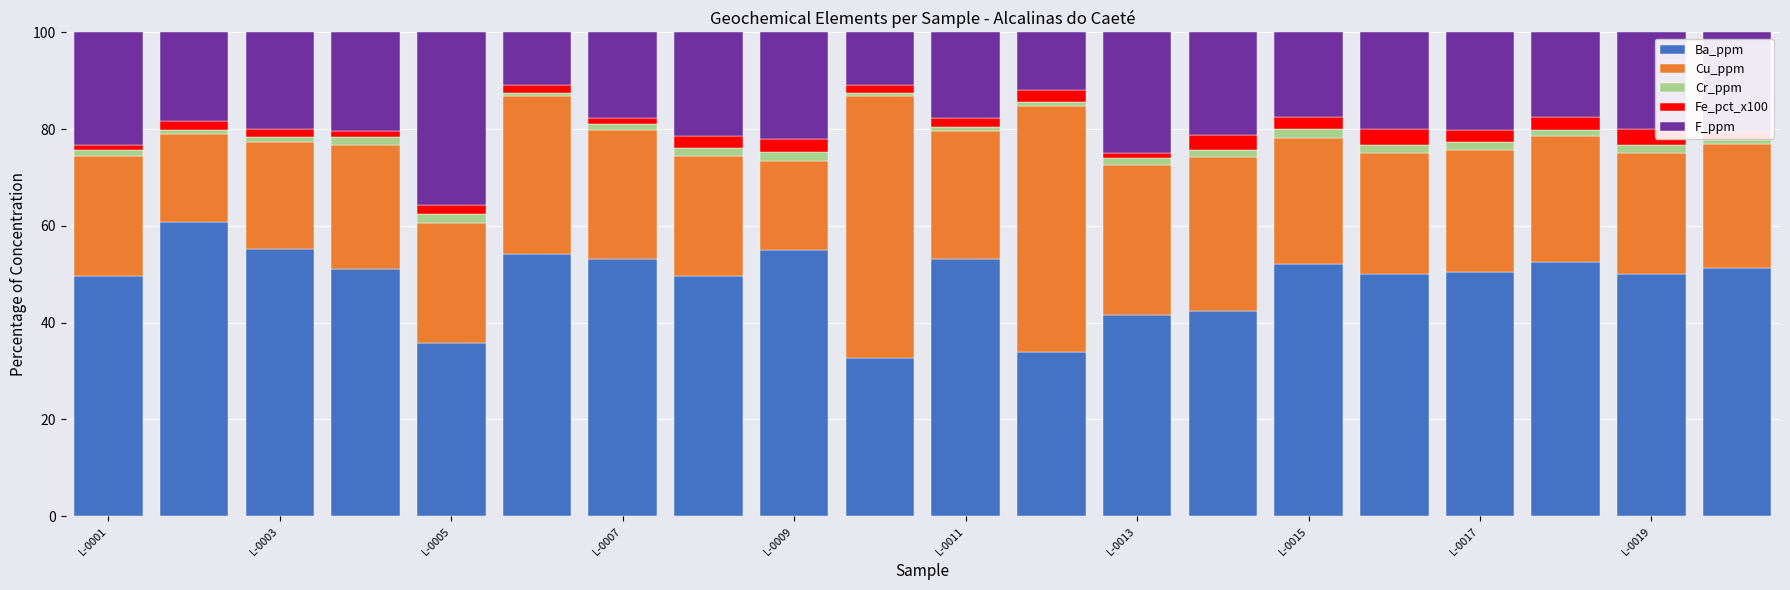

What is the maximum value for Ba_ppm?

60.8